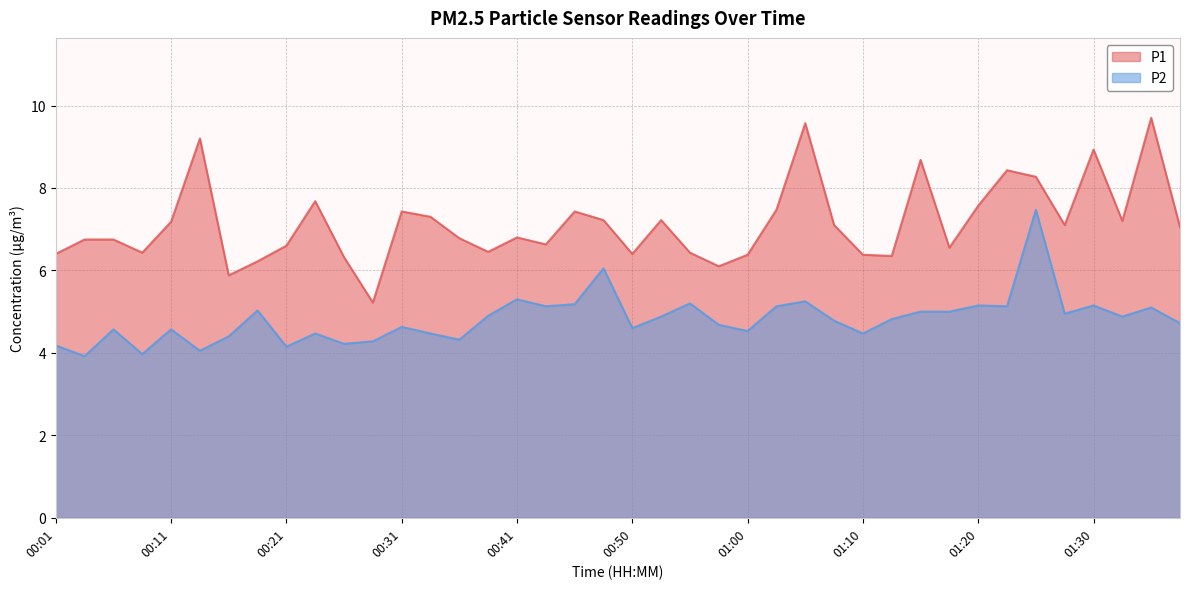

What is the difference between the second highest and minimum values in the P2 series?

2.1